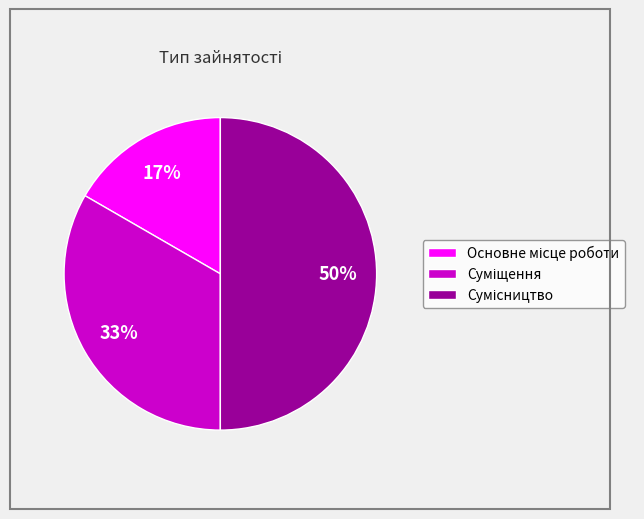

How many segments does this pie chart have?

3